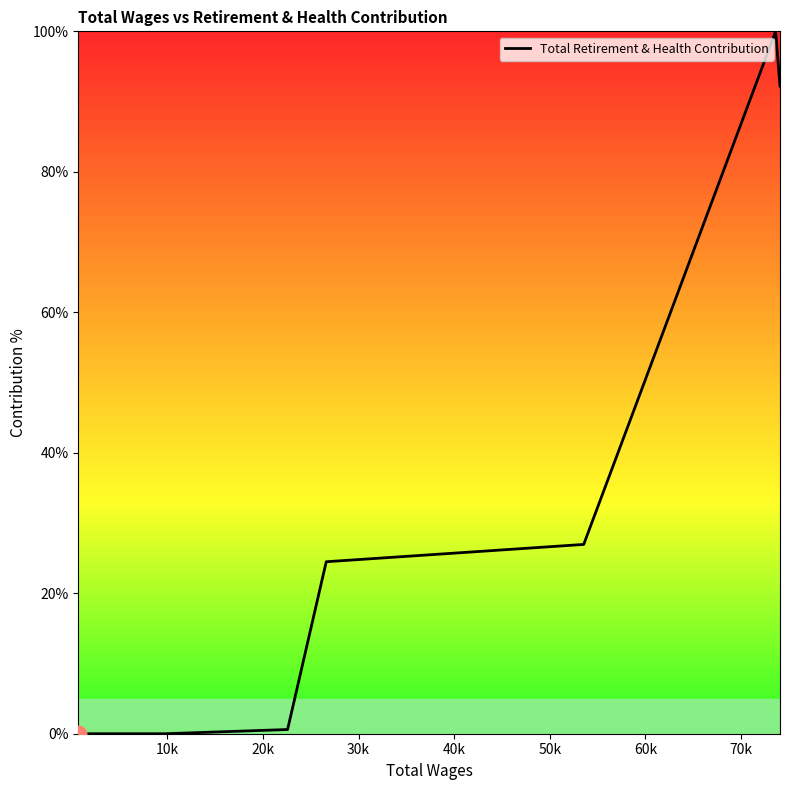

What is the difference between the maximum and minimum values?

100.0